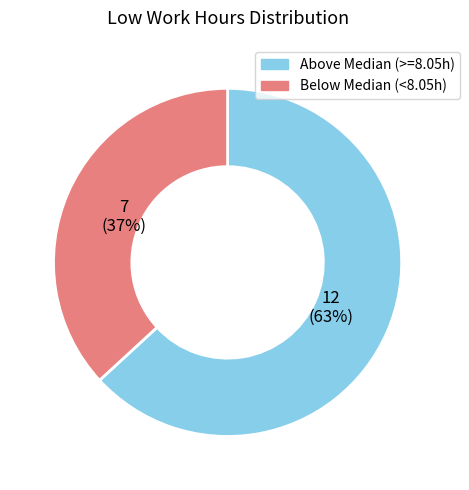

How many slices are in this pie chart?

2